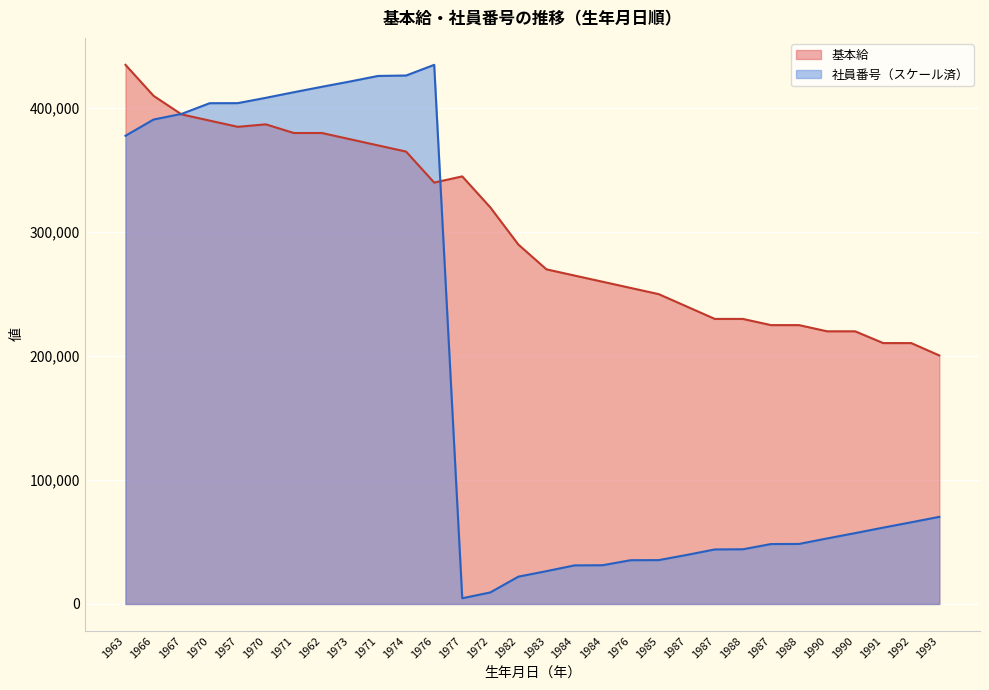

At which label is 基本給 closest to 317750?

1972